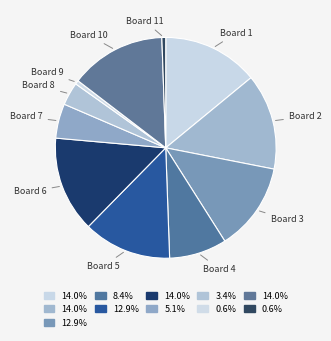

Count the number of slices in the pie.

11